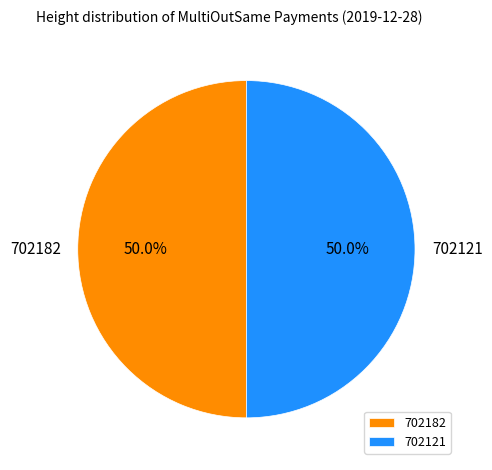

What portion of the pie excludes 702182?

50.0%